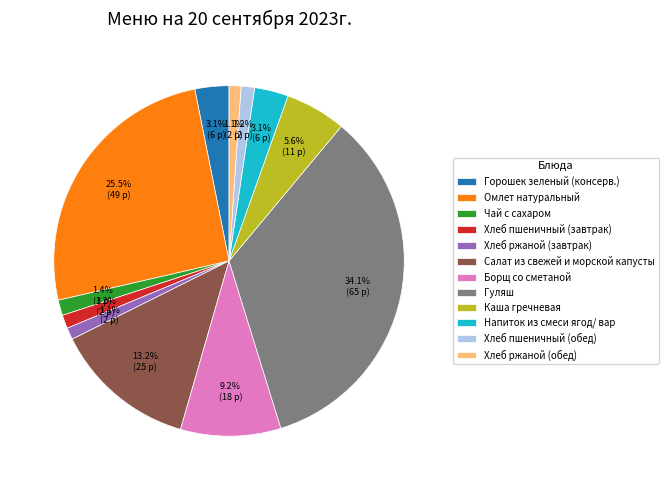

To the nearest percent, what is the difference between the largest and smallest slice percentages?

33%